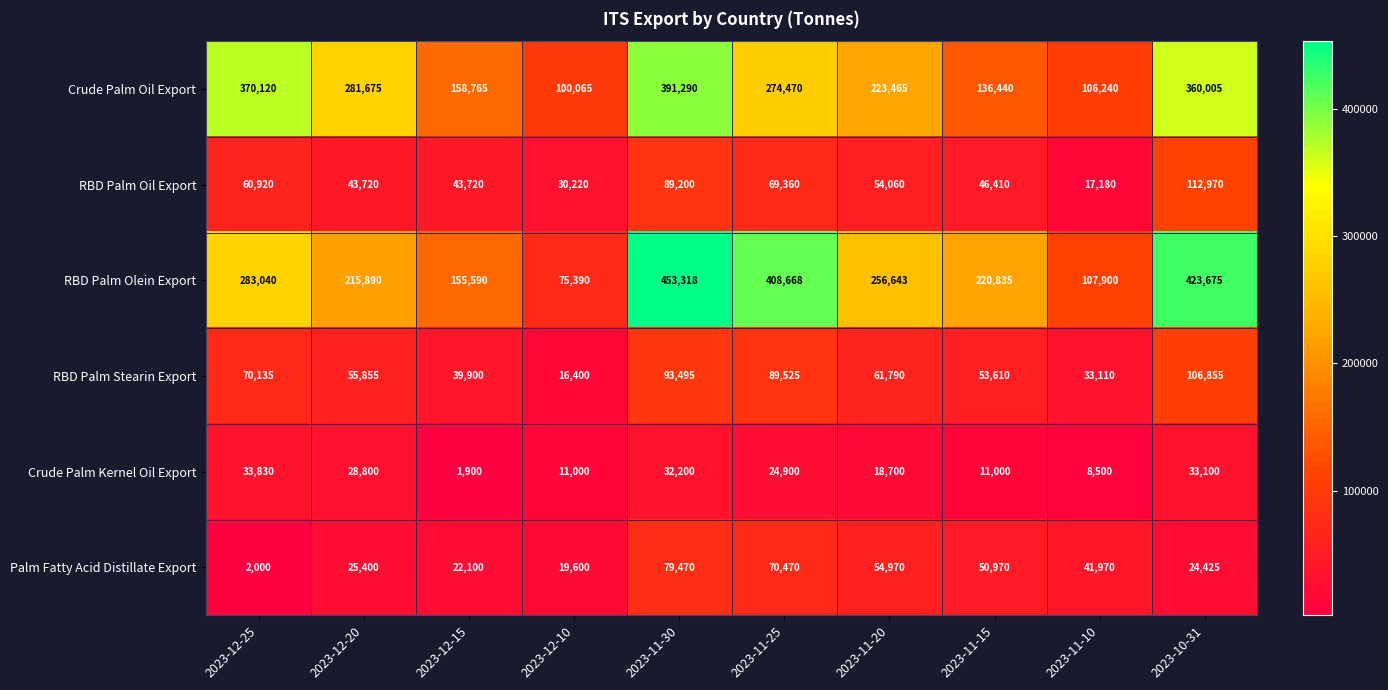

List the series in order of their peak value, highest first.

RBD Palm Olein Export, Crude Palm Oil Export, RBD Palm Oil Export, RBD Palm Stearin Export, Palm Fatty Acid Distillate Export, Crude Palm Kernel Oil Export